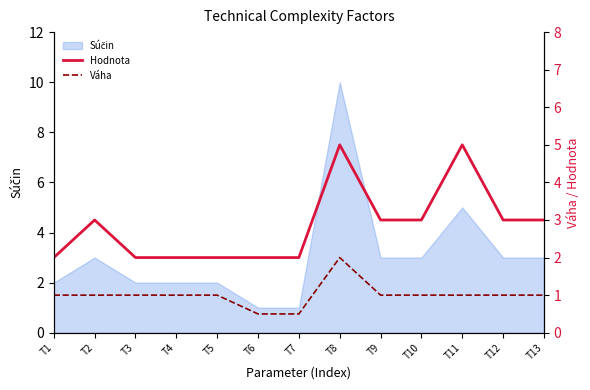

Which category has the lowest value across all series?

T6